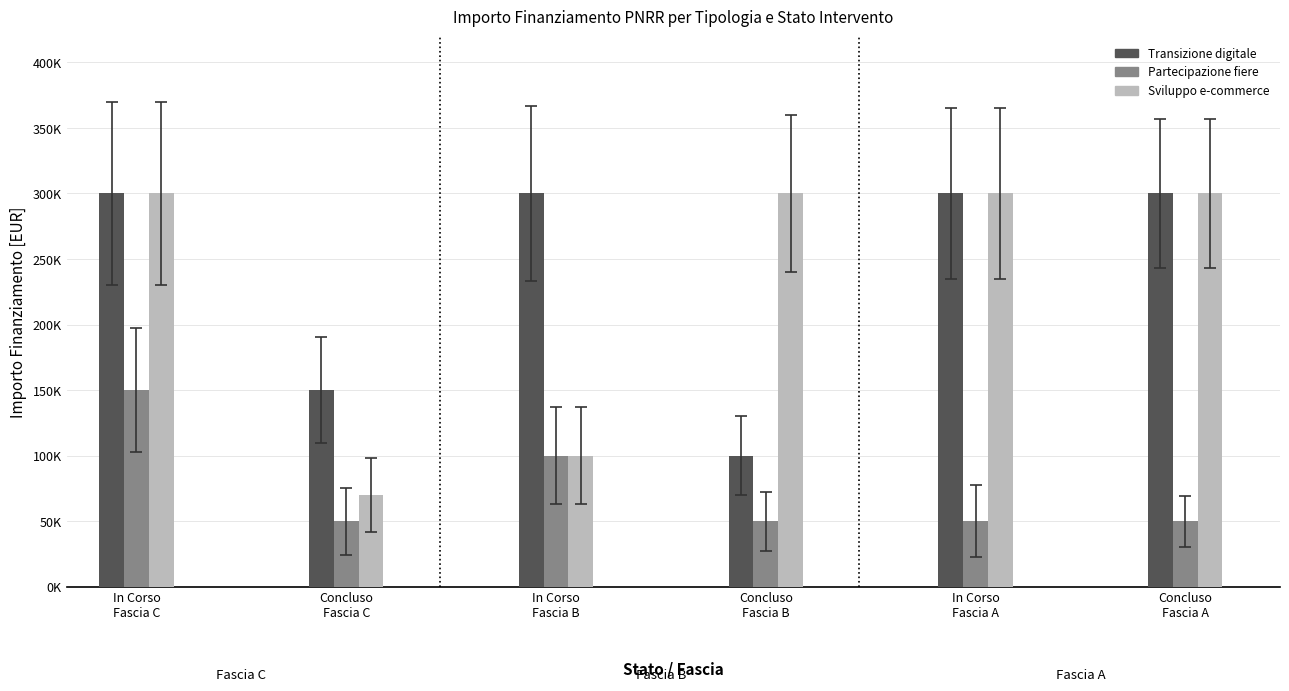

Does the chart contain stacked bars?

No